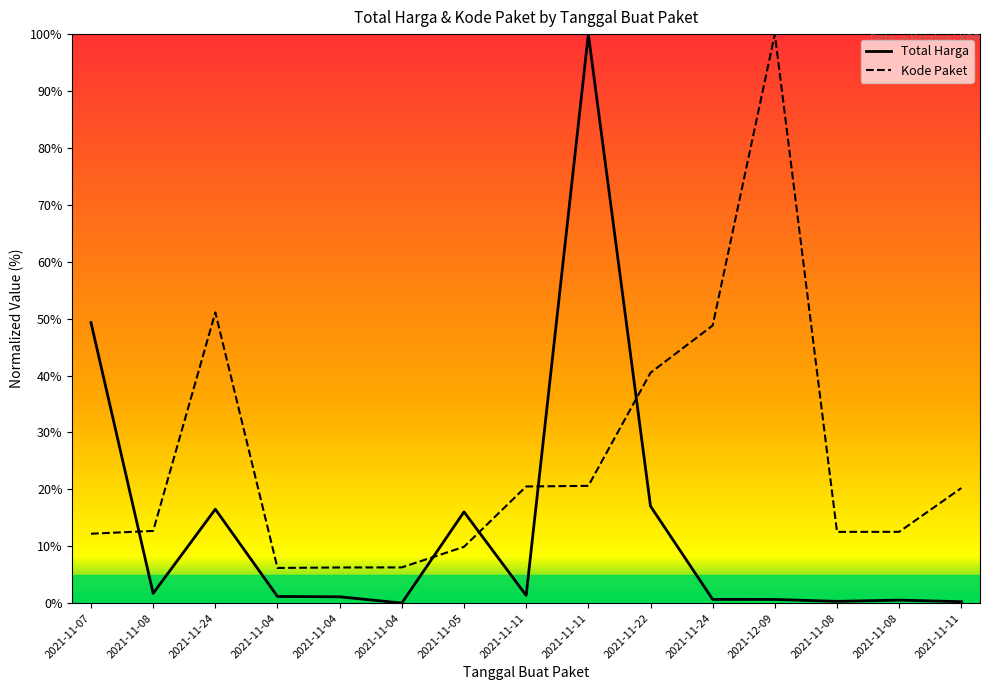

Which series has the largest total across all categories?

Kode Paket